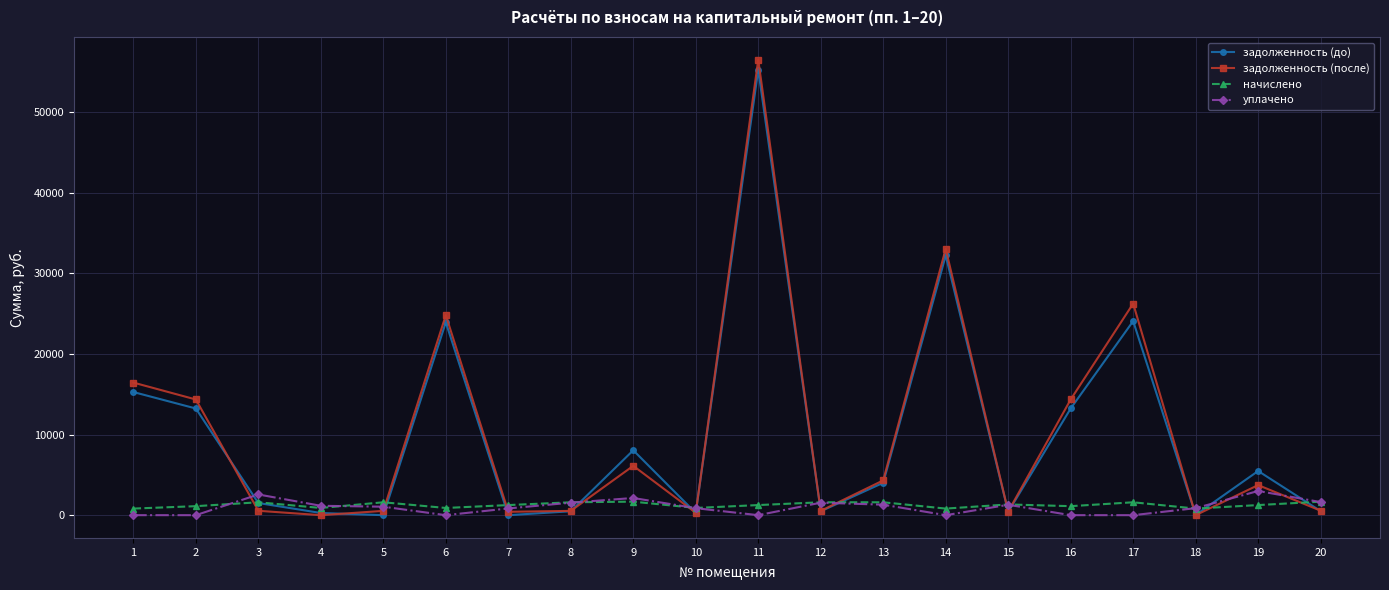

Rank the series at 19 from lowest to highest value.

начислено, уплачено, задолженность (после), задолженность (до)